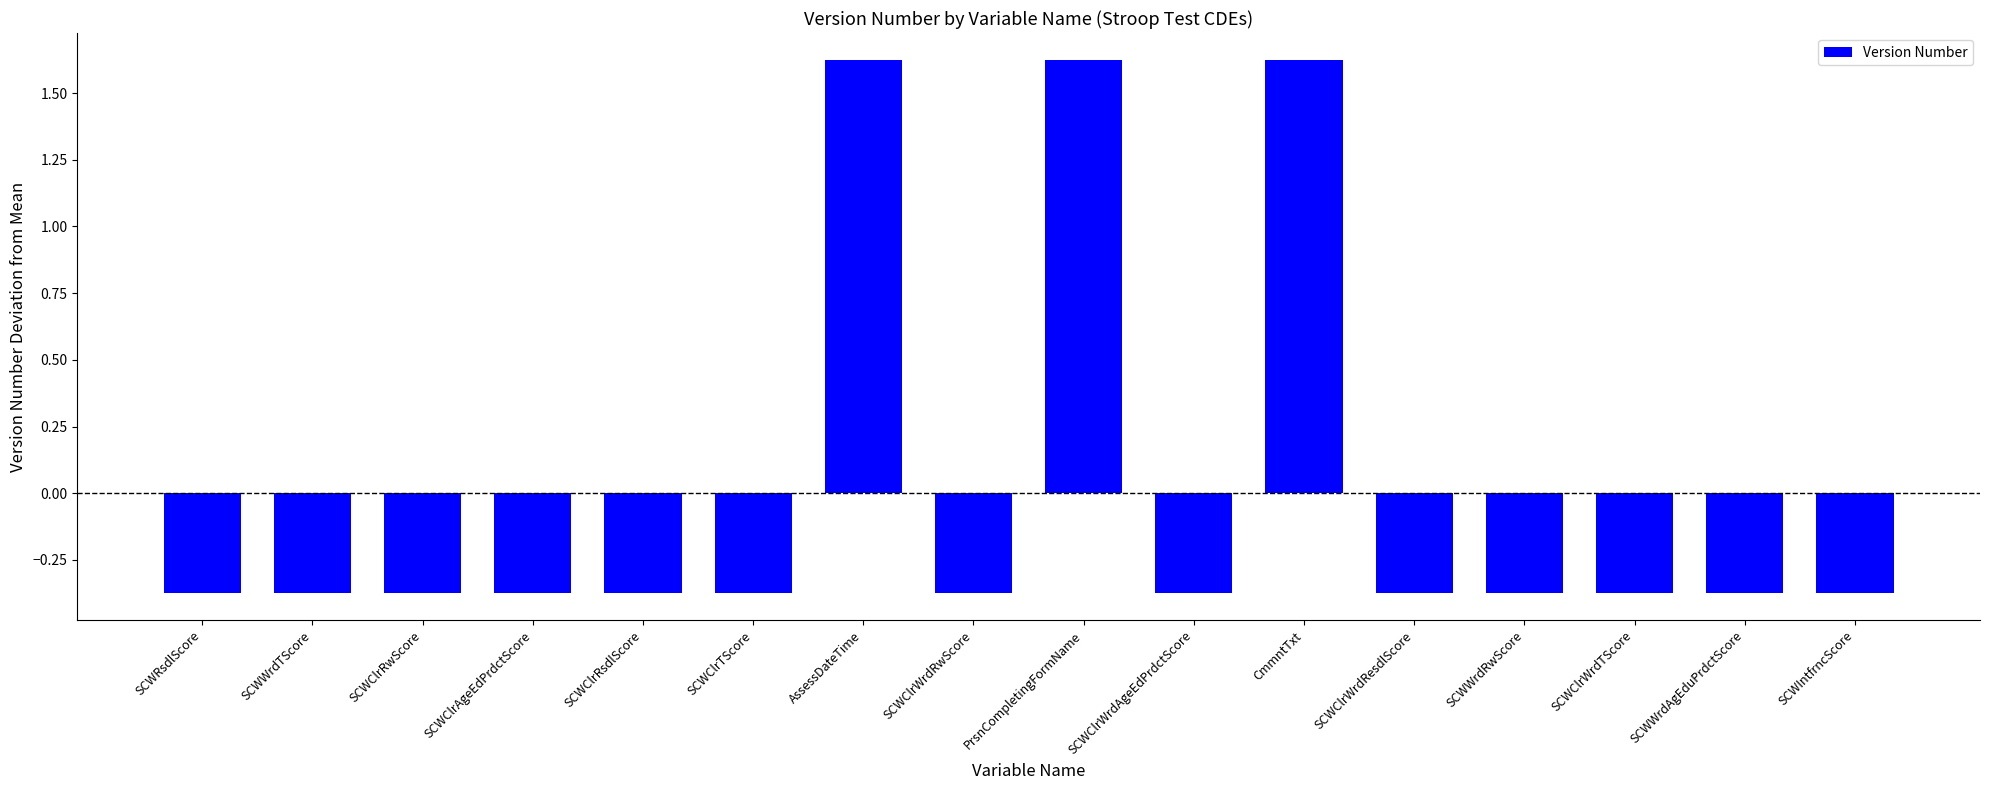

What is the label of the 7th bar from the right?

SCWClrWrdAgeEdPrdctScore